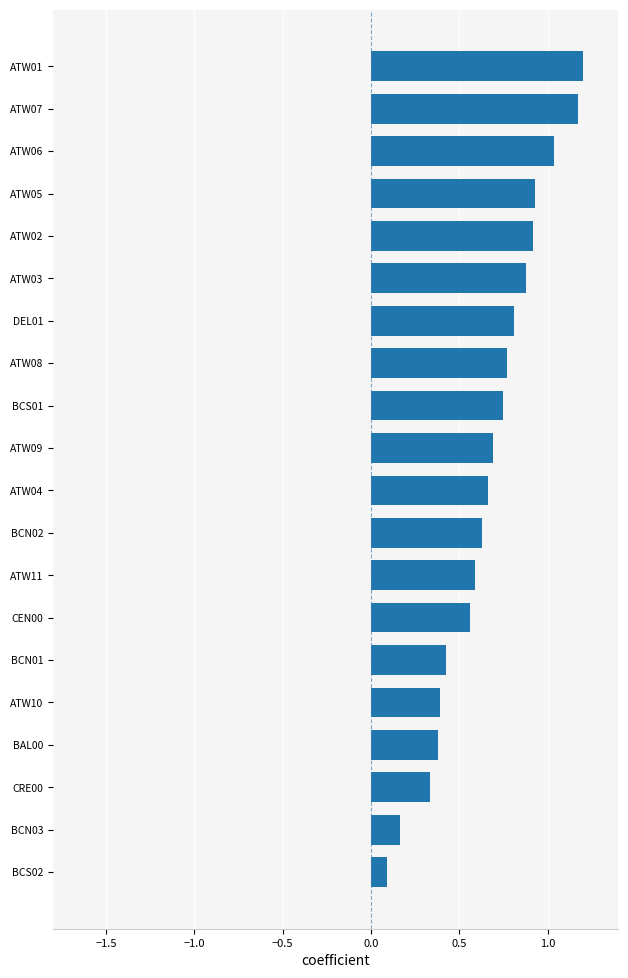

Which category has the lowest value across all series?

BCS02